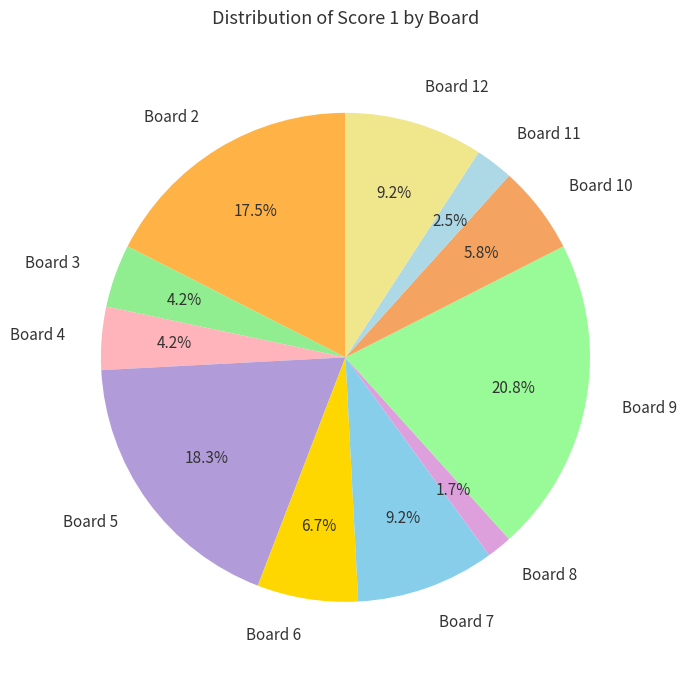

What is the largest slice in the pie chart?

Board 9